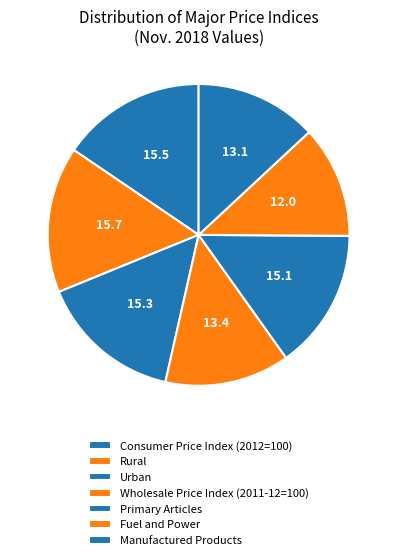

To the nearest percent, what portion does Wholesale Price Index (2011-12=100) represent?

13%